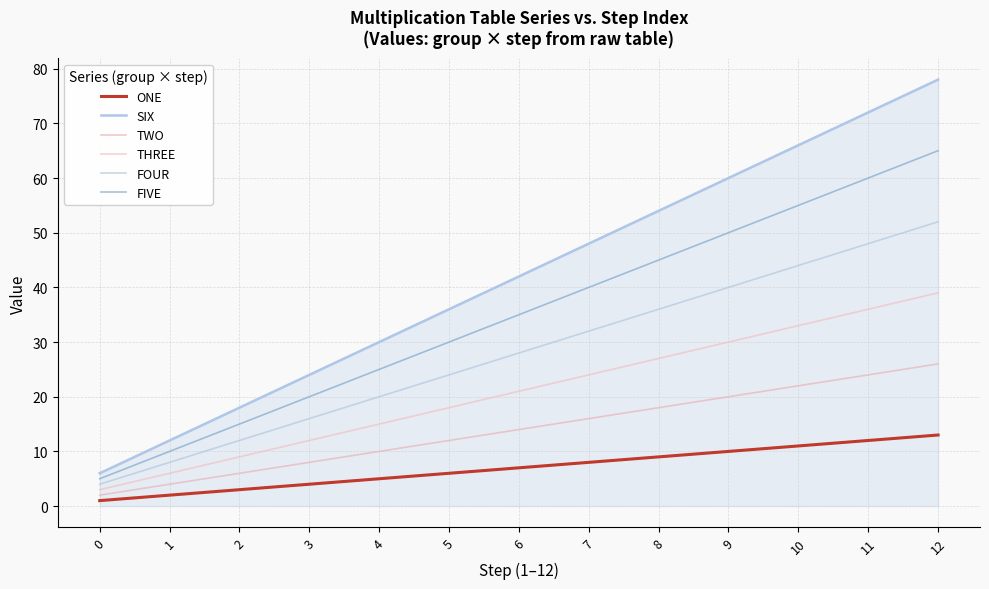

What is the difference between the maximum and minimum values in the SIX series?

72